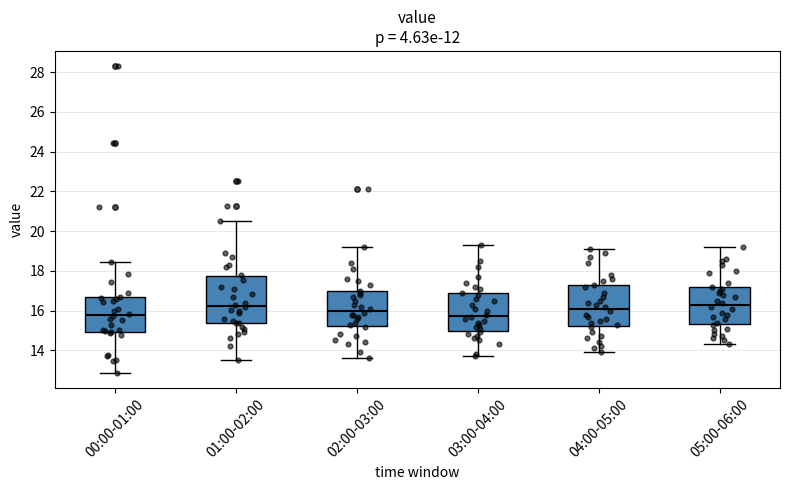

Which box is the tallest, from its lower edge to its upper edge?

01:00-02:00